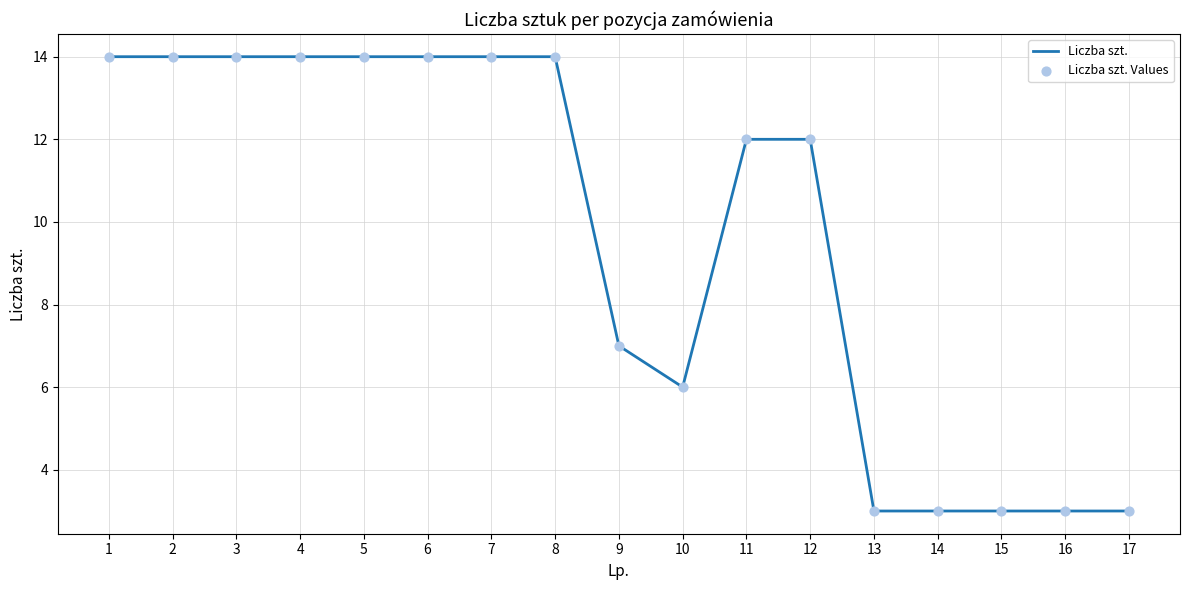

What is the maximum value shown in the chart?

14